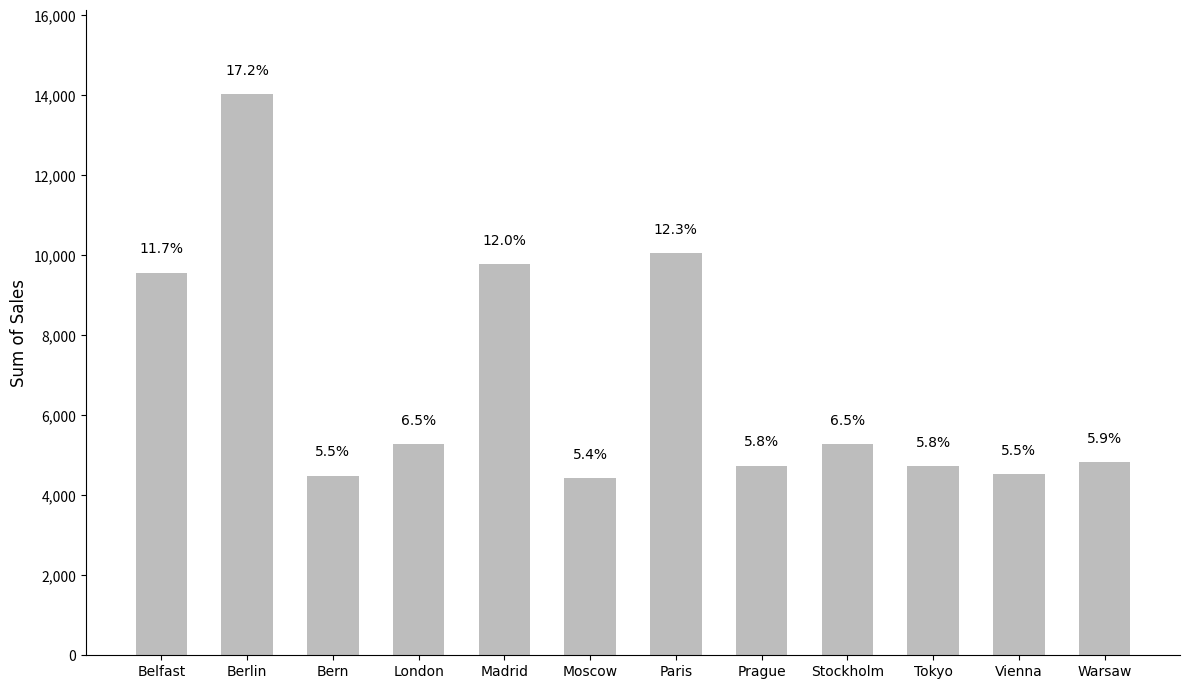

Rank the categories by value from lowest to highest.

Moscow, Bern, Vienna, Tokyo, Prague, Warsaw, Stockholm, London, Belfast, Madrid, Paris, Berlin